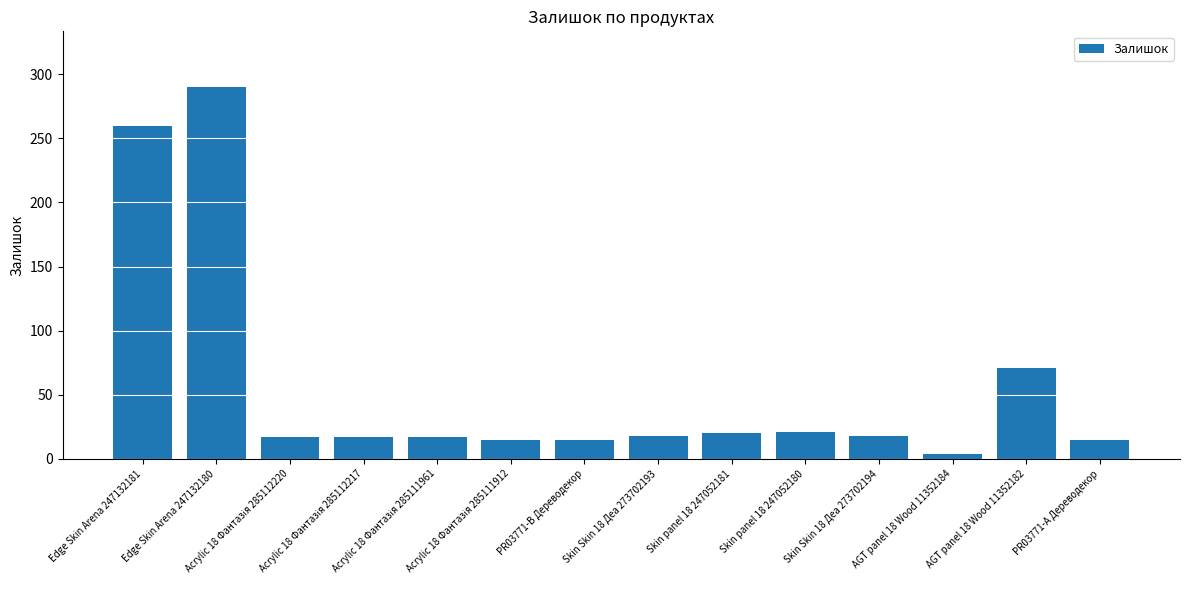

What is the maximum value shown in the chart?

290